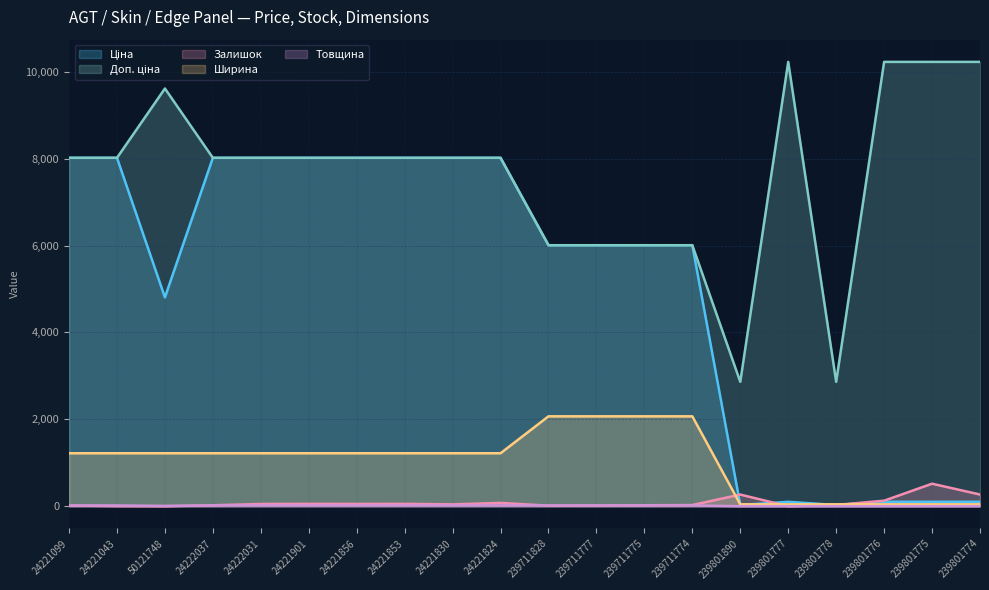

Reading left to right, what are all the values shown in this chart?

Ціна: 24221099=8019.3	24221043=8019.3	50121748=4807.4	24222037=8019.3	24222031=8019.3	24221901=8019.3	24221856=8019.3	24221853=8019.3	24221830=8019.3	24221824=8019.3	239711828=6008.1	239711777=6008.1	239711775=6008.1	239711774=6008.1	239801890=28.6	239801777=102.3	239801778=28.6	239801776=102.3	239801775=102.3	239801774=102.3
Доп. ціна: 24221099=8019.3	24221043=8019.3	50121748=9614.9	24222037=8019.3	24222031=8019.3	24221901=8019.3	24221856=8019.3	24221853=8019.3	24221830=8019.3	24221824=8019.3	239711828=6008.1	239711777=6008.1	239711775=6008.1	239711774=6008.1	239801890=2864.0	239801777=10228.0	239801778=2864.0	239801776=10228.0	239801775=10228.0	239801774=10228.0
Залишок: 24221099=16.0	24221043=4.0	50121748=0.0	24222037=22.0	24222031=52.0	24221901=55.0	24221856=53.0	24221853=55.0	24221830=43.0	24221824=77.0	239711828=13.0	239711777=17.0	239711775=23.0	239711774=27.0	239801890=269.0	239801777=0.0	239801778=30.0	239801776=128.0	239801775=519.0	239801774=270.0
Ширина: 24221099=1220.0	24221043=1220.0	50121748=1220.0	24222037=1220.0	24222031=1220.0	24221901=1220.0	24221856=1220.0	24221853=1220.0	24221830=1220.0	24221824=1220.0	239711828=2070.0	239711777=2070.0	239711775=2070.0	239711774=2070.0	239801890=44.0	239801777=44.0	239801778=44.0	239801776=44.0	239801775=44.0	239801774=44.0
Товщина: 24221099=18.0	24221043=18.0	50121748=8.0	24222037=18.0	24222031=18.0	24221901=18.0	24221856=18.0	24221853=18.0	24221830=18.0	24221824=18.0	239711828=18.0	239711777=18.0	239711775=18.0	239711774=18.0	239801890=1.0	239801777=1.0	239801778=1.0	239801776=1.0	239801775=1.0	239801774=1.0